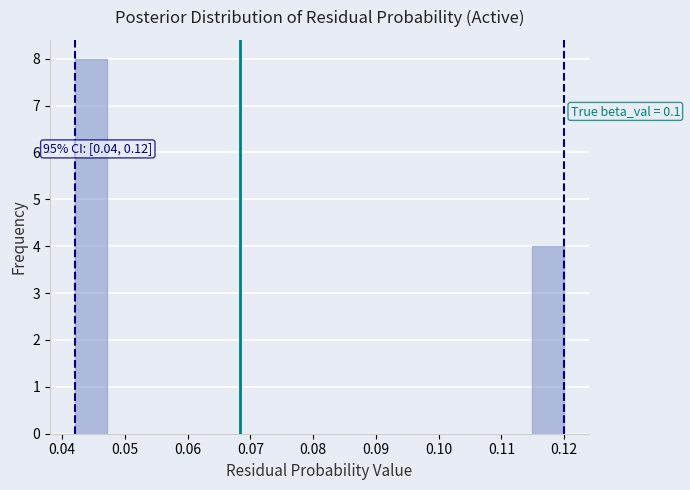

Which range on the x-axis has the tallest bar?

0.042 to 0.047